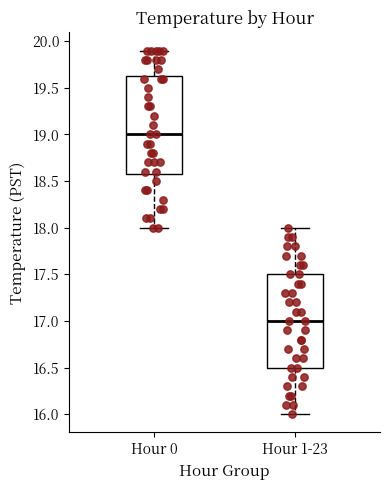

Which box has the lowest median line?

Hour 1-23